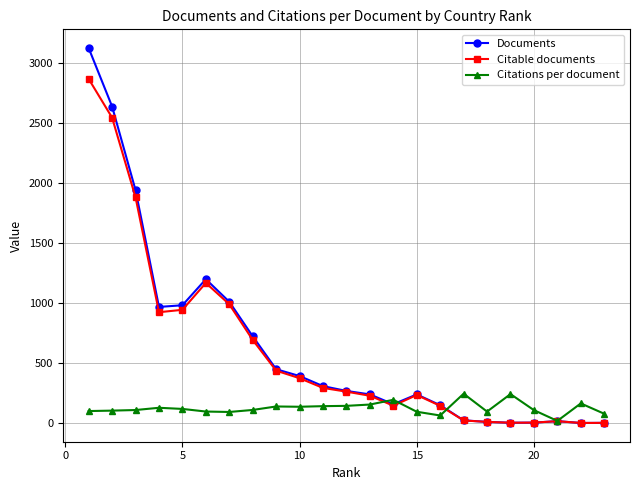

What is the value of the Citable documents point at the 15th from the left?

234.0